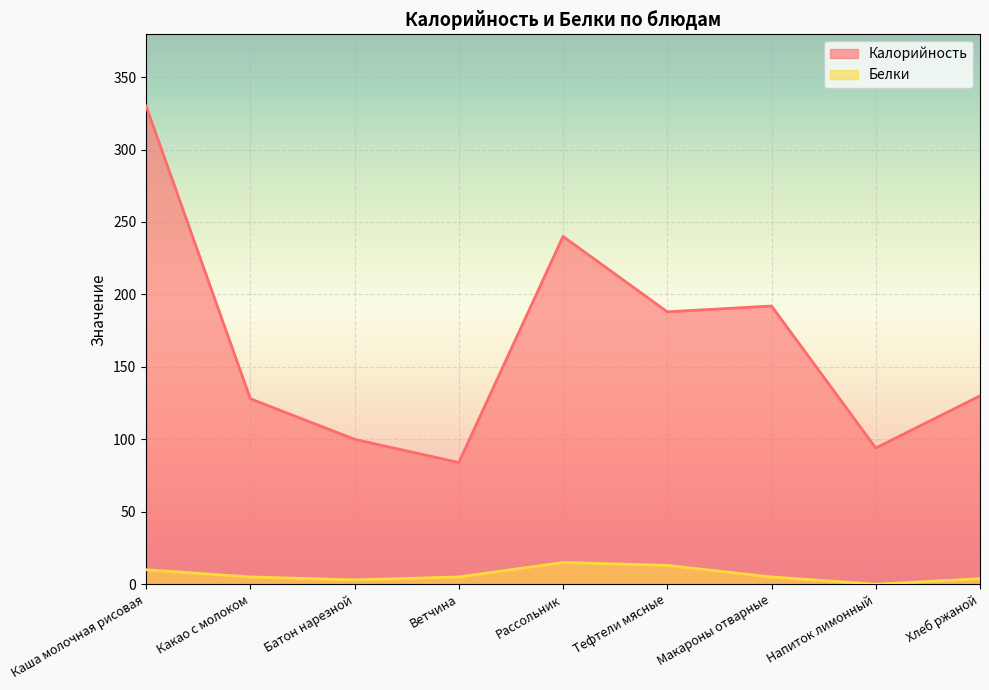

List the series in order of their peak value, lowest first.

Белки, Калорийность